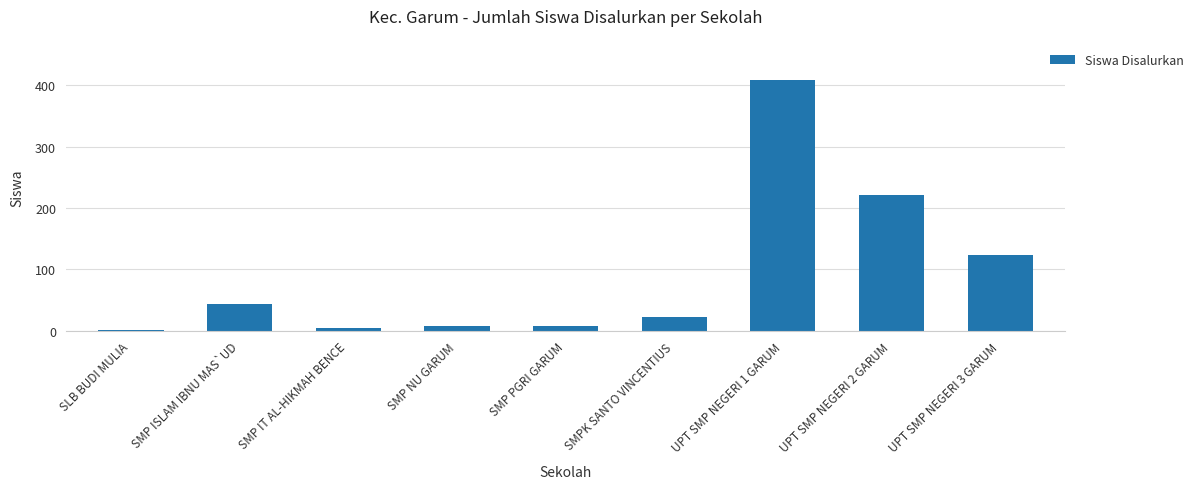

The value at UPT SMP NEGERI 3 GARUM is 124. True or false?

True